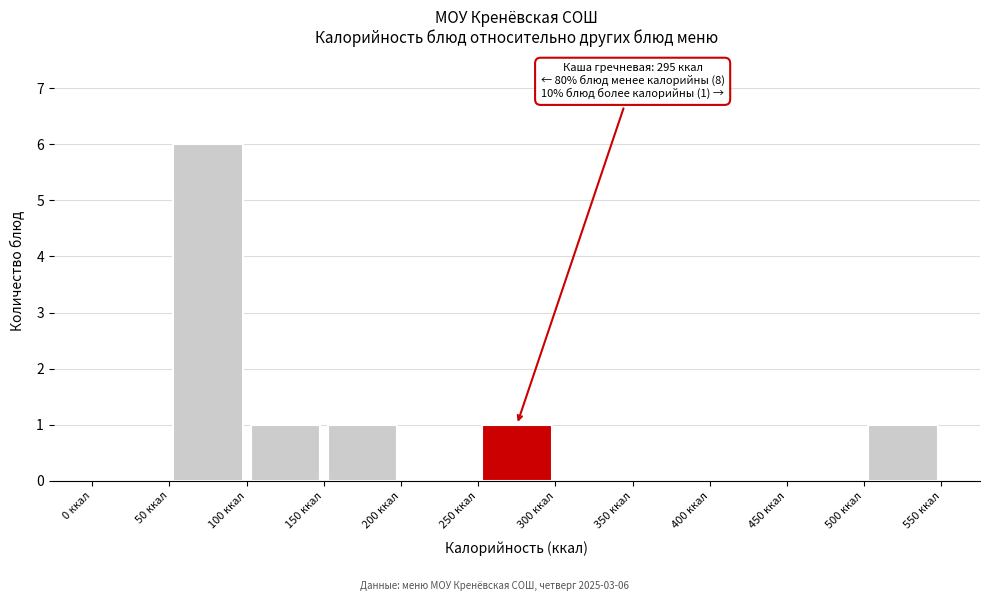

Which range on the x-axis has the tallest bar?

50 to 100